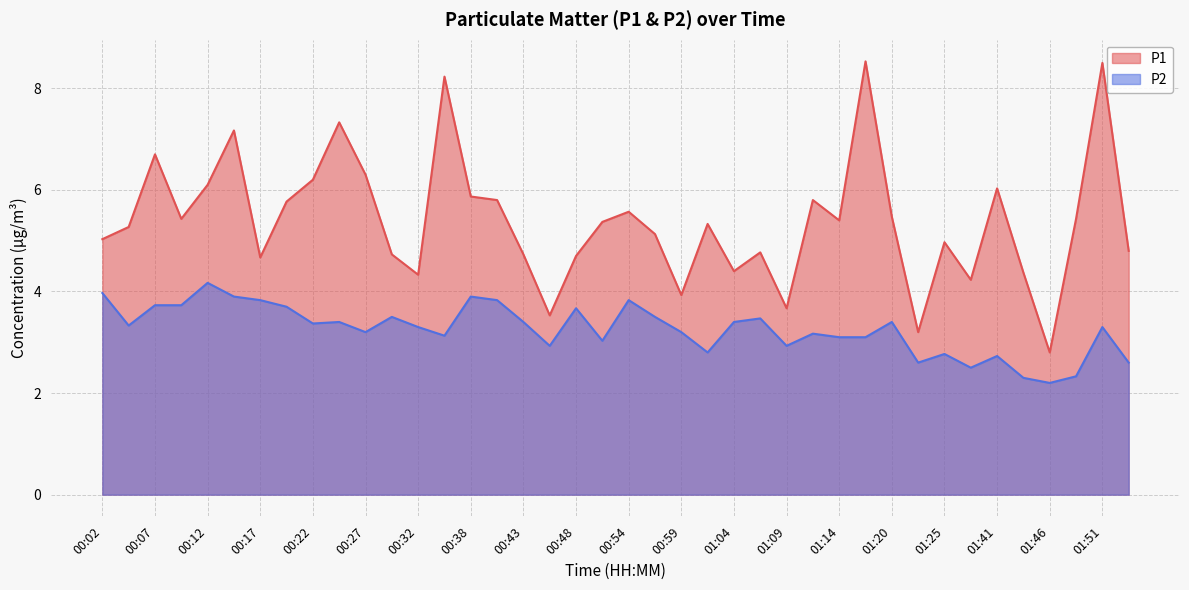

Which series changed the most between 00:20 and 01:01?

P2